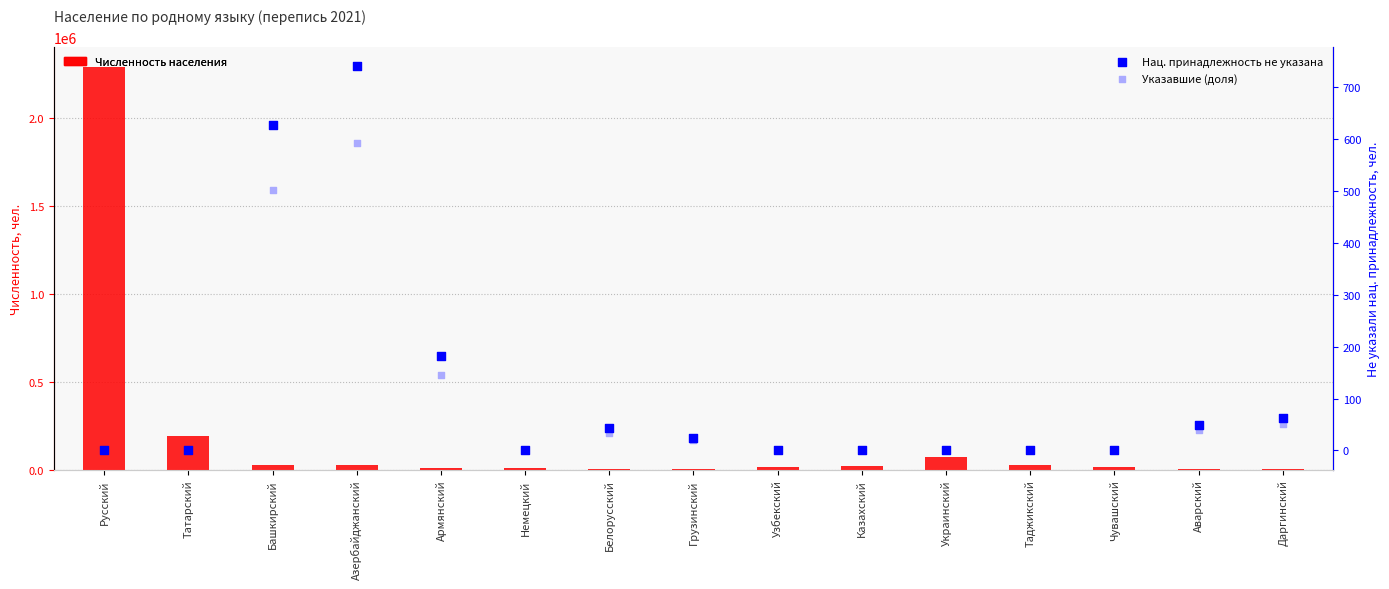

What is the total value across all series at Азербайджанский?

29591.8